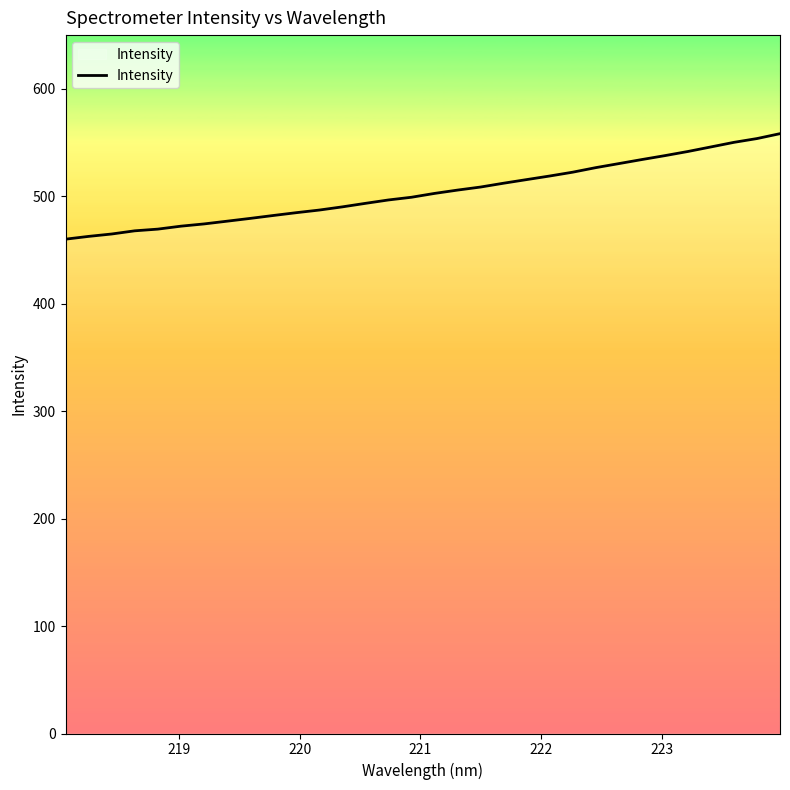

Is this an area chart (filled region under the line)?

No